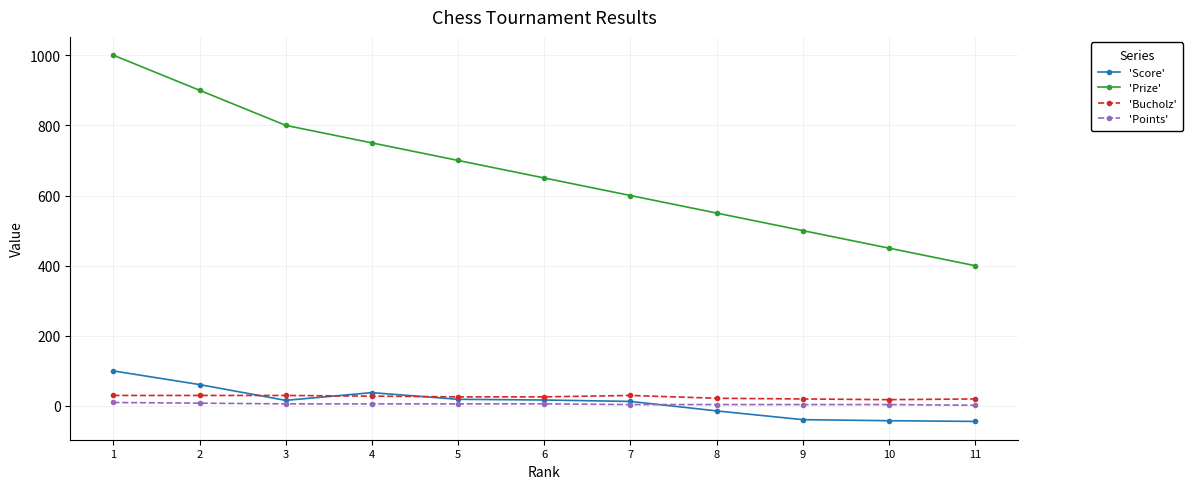

What is the average value of the 'Bucholz' series?

25